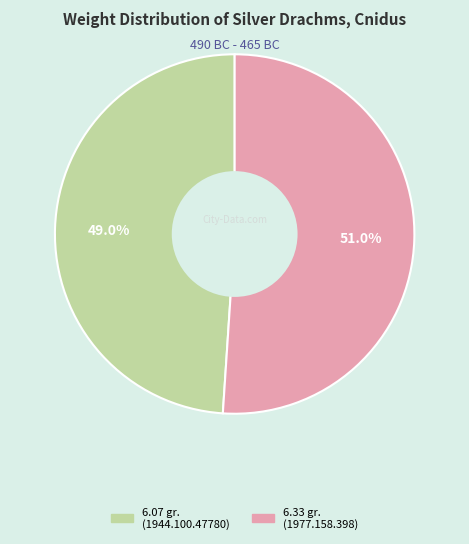

Does any single category account for the majority?

Yes